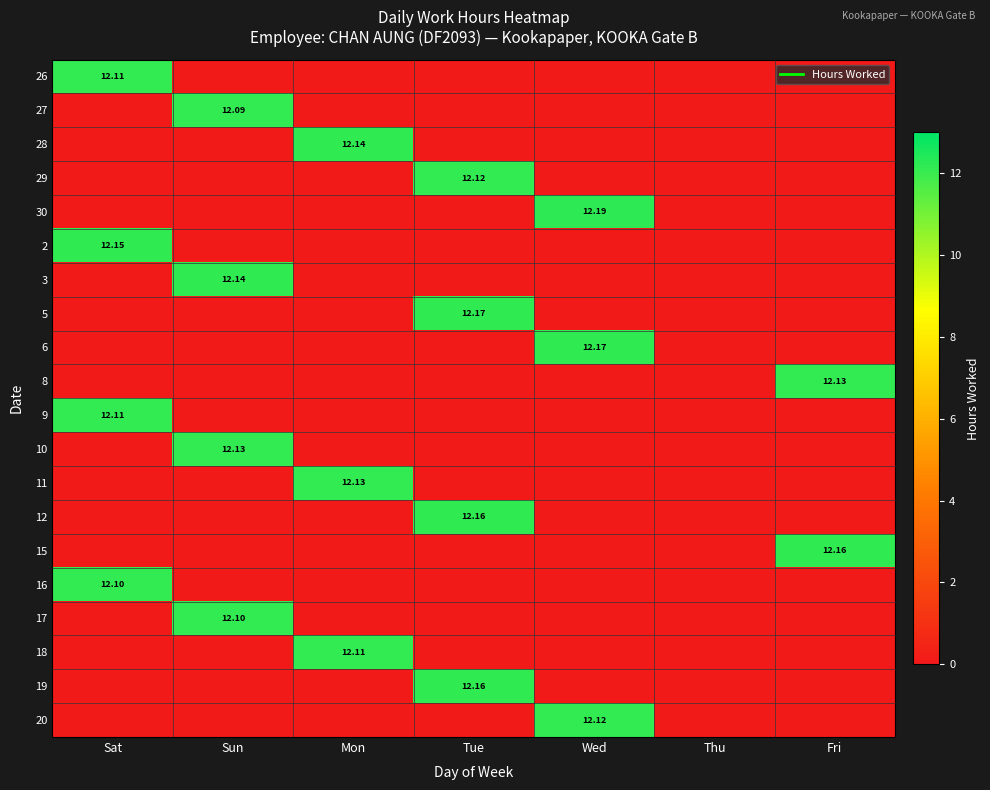

How many distinct data groups are displayed?

20